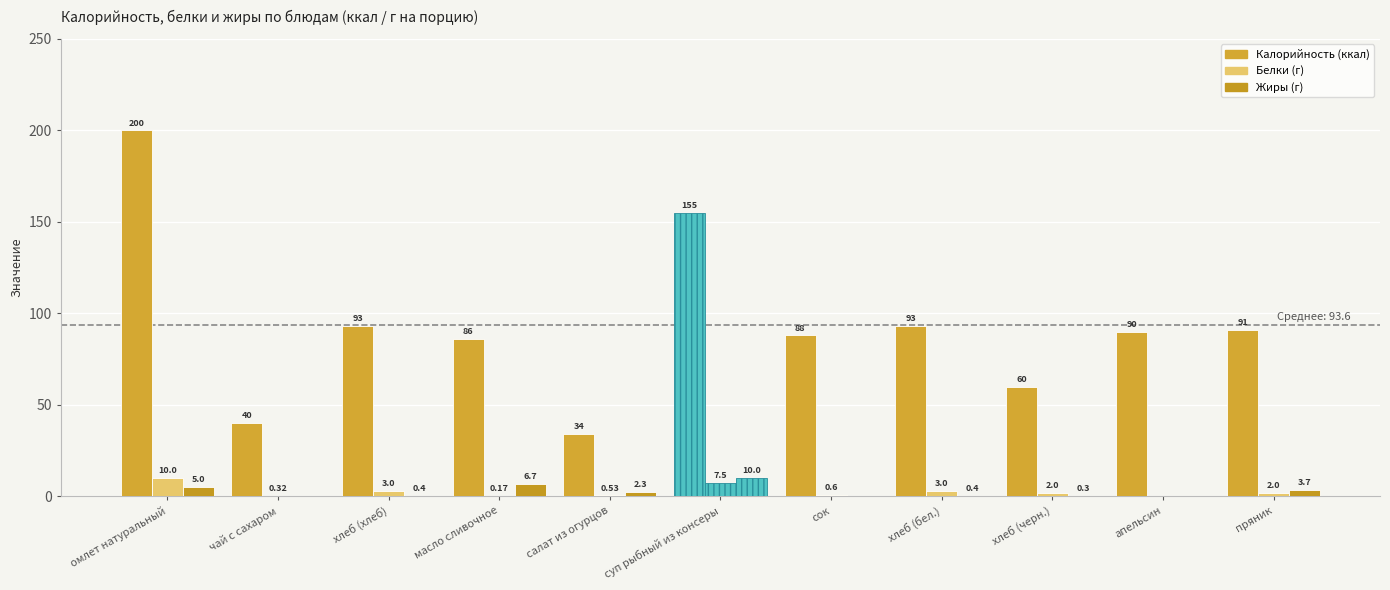

Count the number of data series in this chart.

3